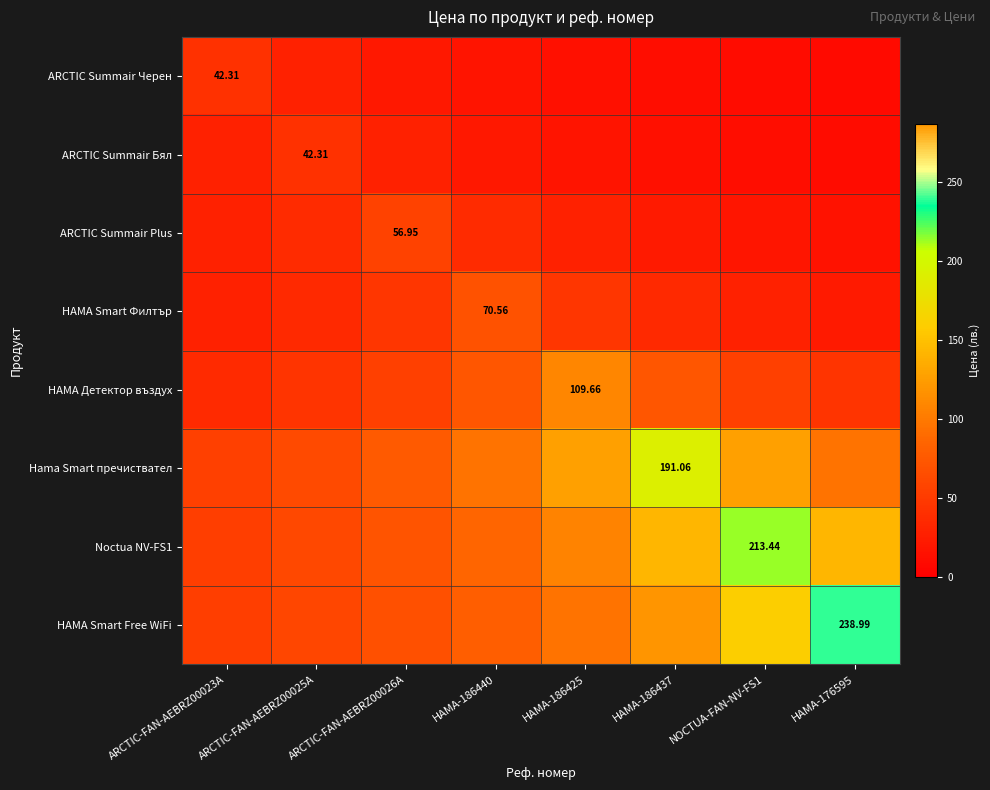

Rank the series at HAMA-176595 from highest to lowest value.

HAMA Smart Free WiFi, Noctua NV-FS1, Hama Smart пречиствател, HAMA Детектор въздух, HAMA Smart Филтър, ARCTIC Summair Plus, ARCTIC Summair Бял, ARCTIC Summair Черен